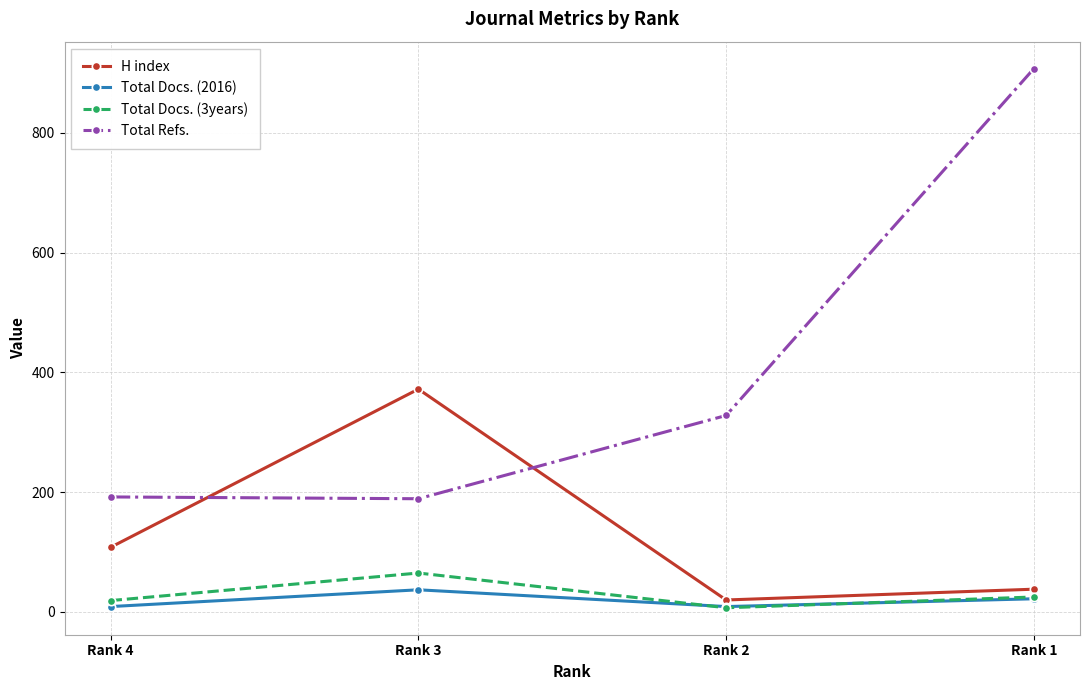

Between Rank 3 and Rank 1, which series saw the biggest shift?

Total Refs.